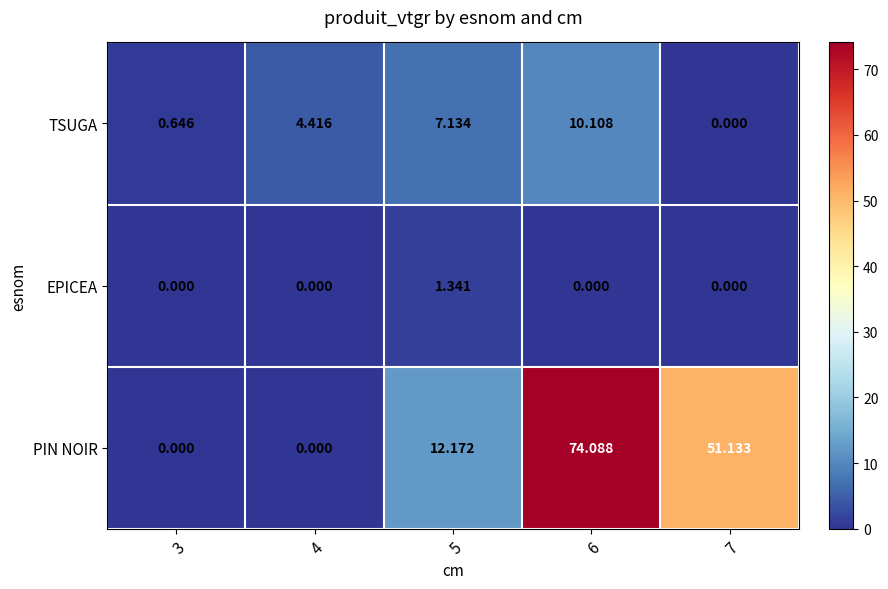

List the series in order of their overall mean, lowest first.

EPICEA, TSUGA, PIN NOIR